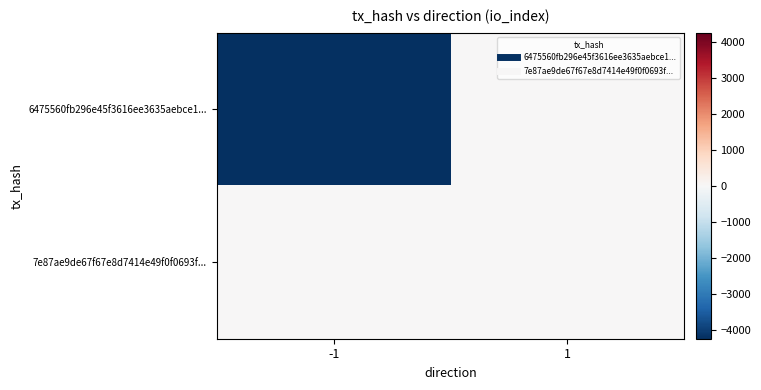

Which series has the largest range (max minus min)?

6475560fb296e45f3616ee3635aebce1...